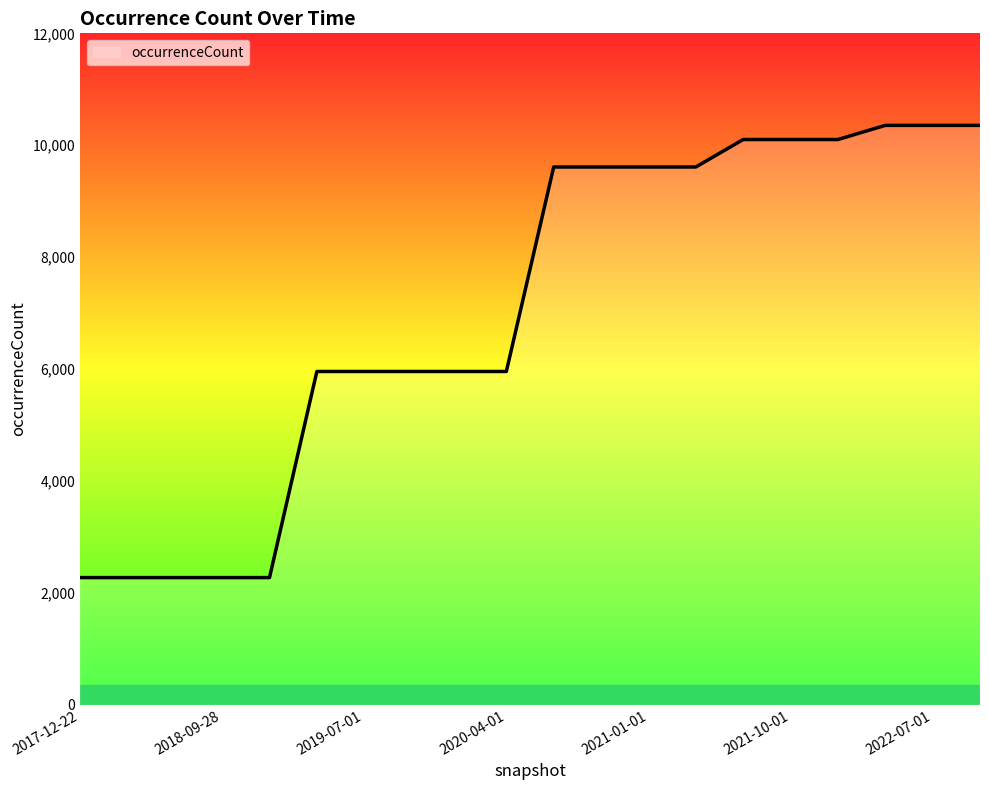

What is the difference between the maximum and minimum values?

8083